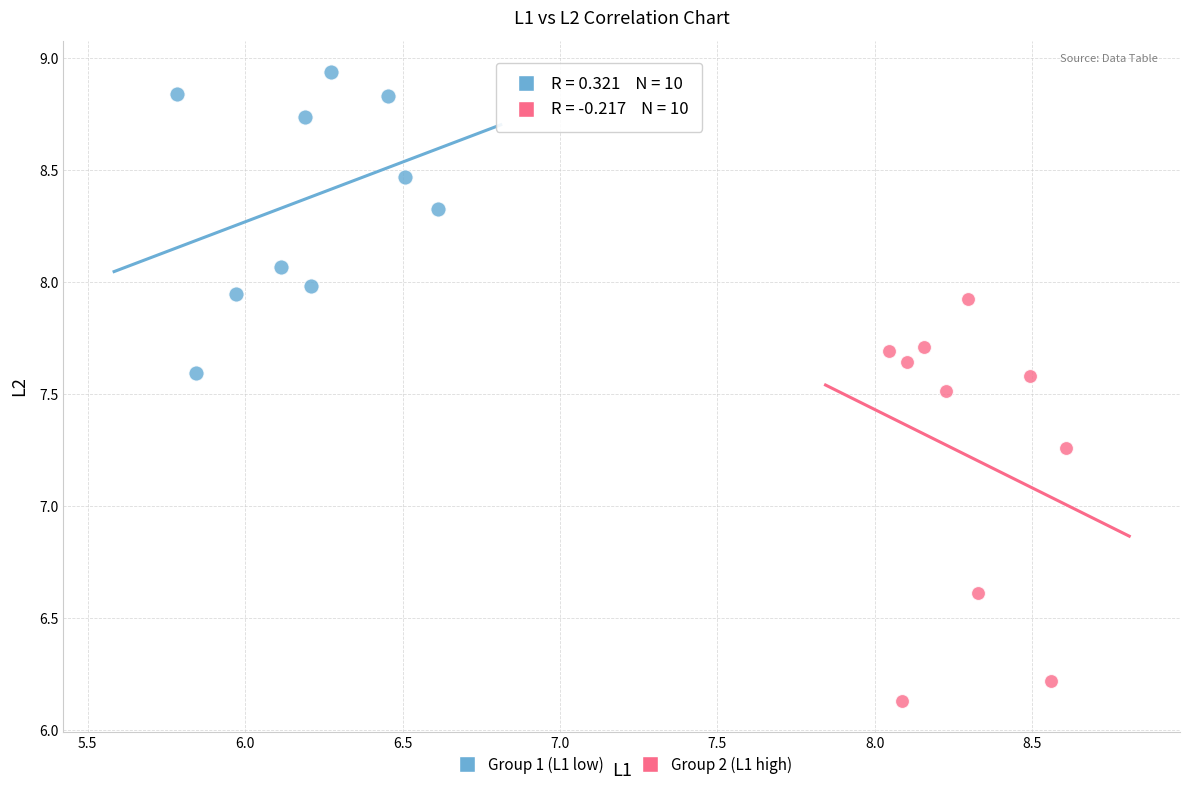

Which series has the largest Y range (max minus min)?

Group 2 (L1 high)